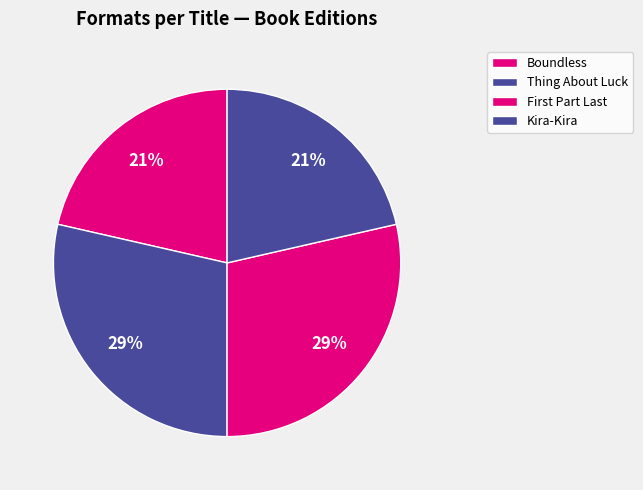

Is Kira-Kira the majority of the pie?

No